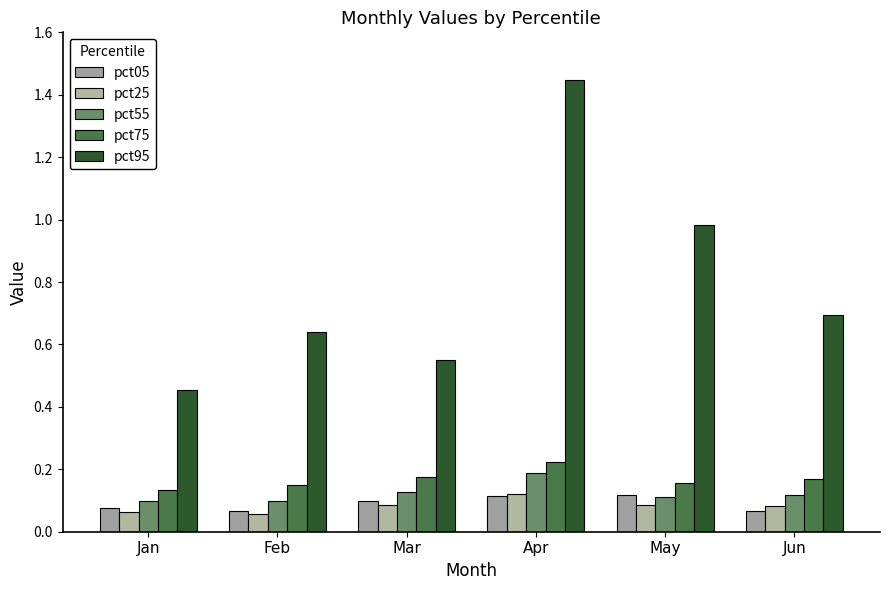

What is the difference between the maximum and second lowest values in the pct05 series?

0.1